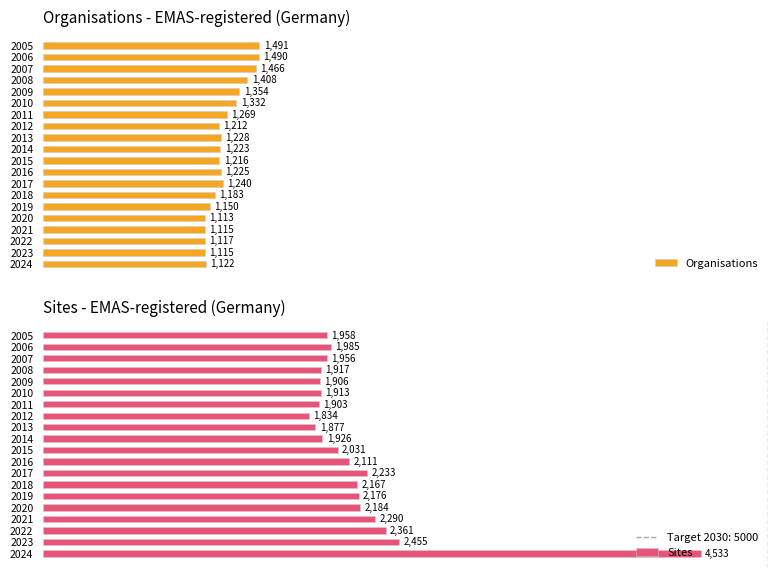

What are all the series names shown in the legend?

Organisations, Sites